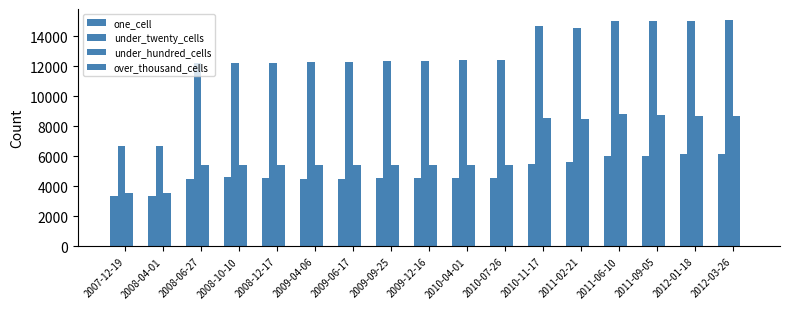

List the labels in order of under_twenty_cells value, smallest first.

2007-12-19, 2008-04-01, 2008-12-17, 2008-10-10, 2008-06-27, 2009-04-06, 2009-06-17, 2009-09-25, 2009-12-16, 2010-04-01, 2010-07-26, 2011-02-21, 2010-11-17, 2011-09-05, 2011-06-10, 2012-01-18, 2012-03-26